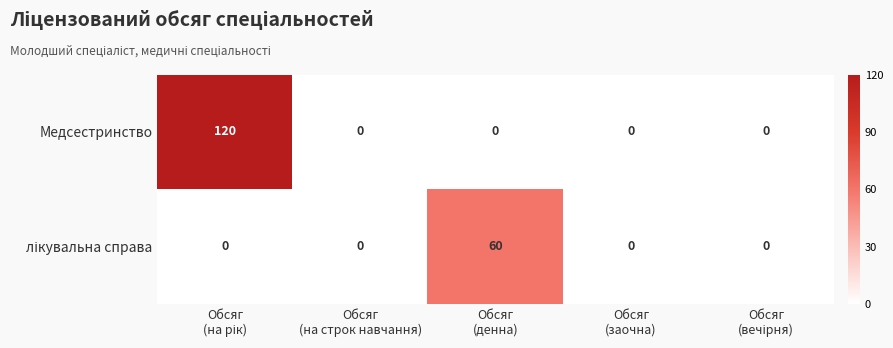

What is the sum of all Медсестринство values?

120